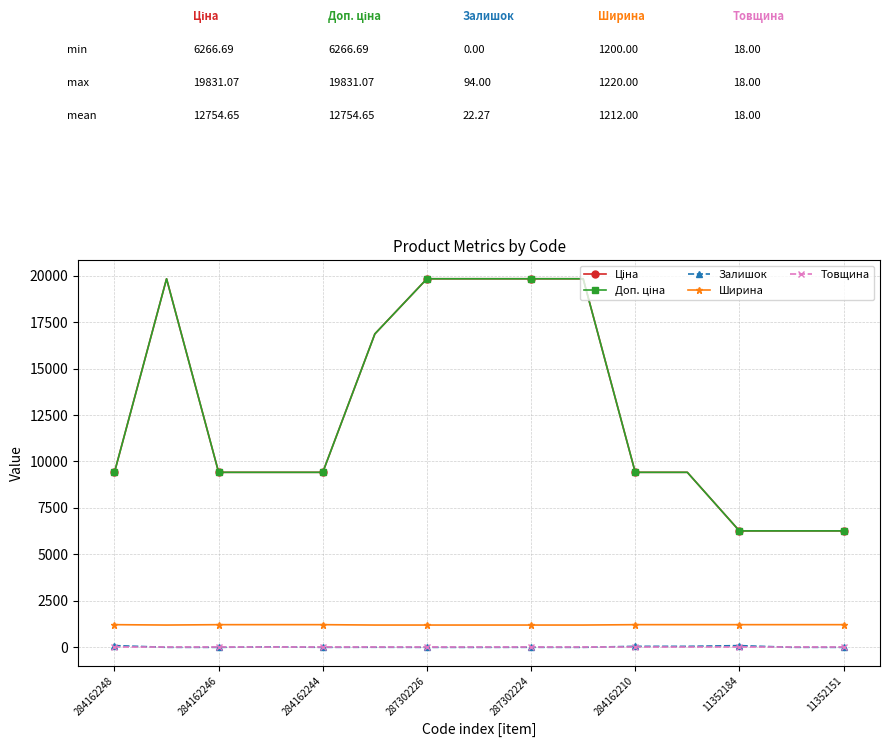

Which series has the widest spread of values?

Ціна